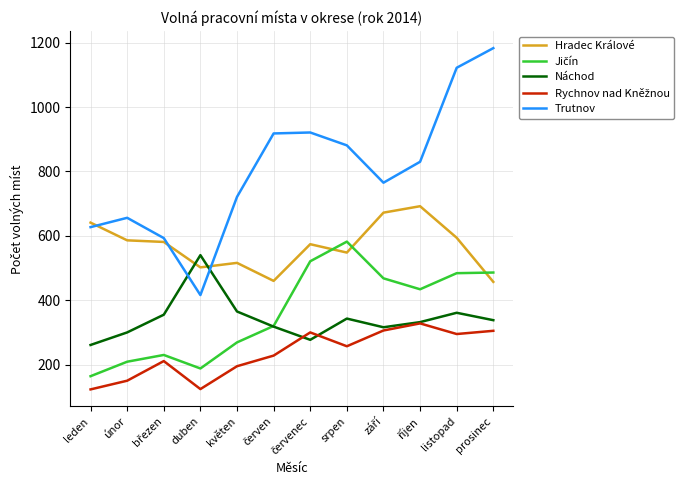

What is the difference between the highest and lowest values at duben?

416